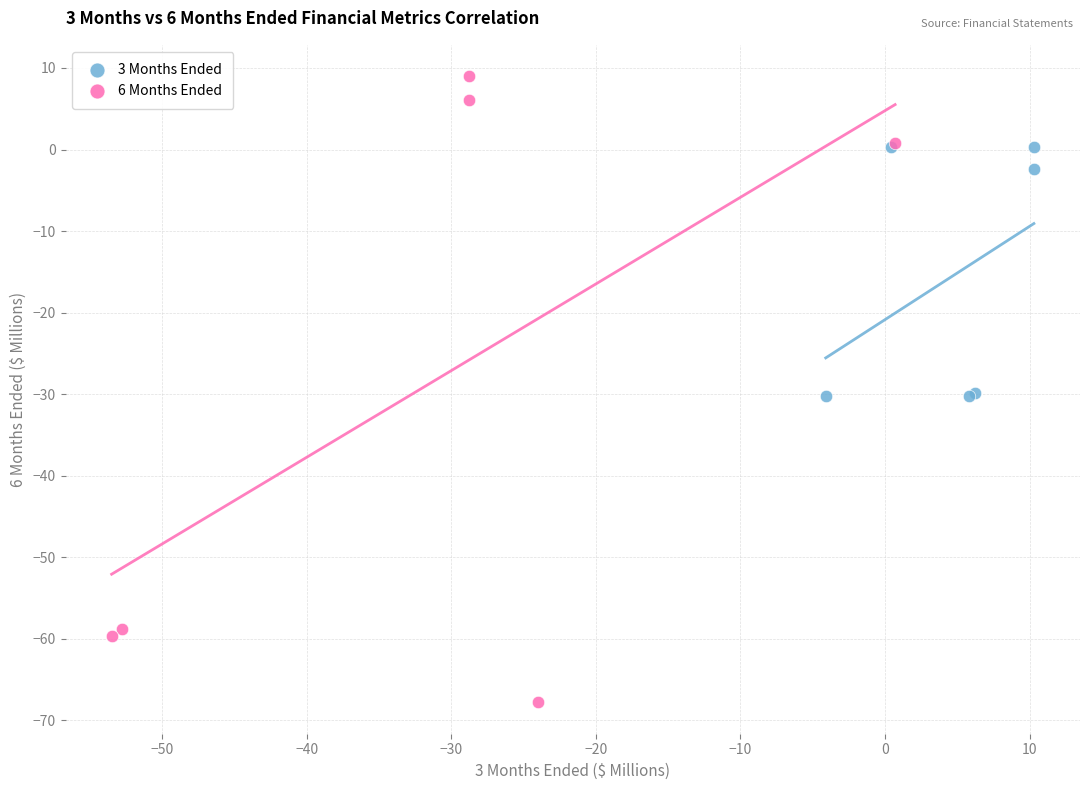

Which series contains the lowest Y value?

6 Months Ended